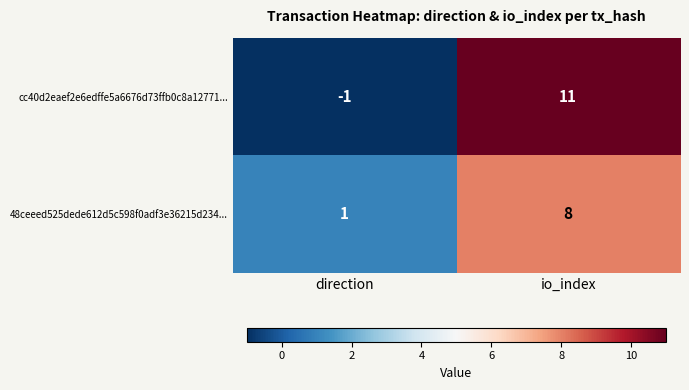

Reading right to left, list all the values displayed in this chart.

cc40d2eaef2e6edffe5a6676d73ffb0c8a12771...: io_index=11	direction=-1
48ceeed525dede612d5c598f0adf3e36215d234...: io_index=8	direction=1